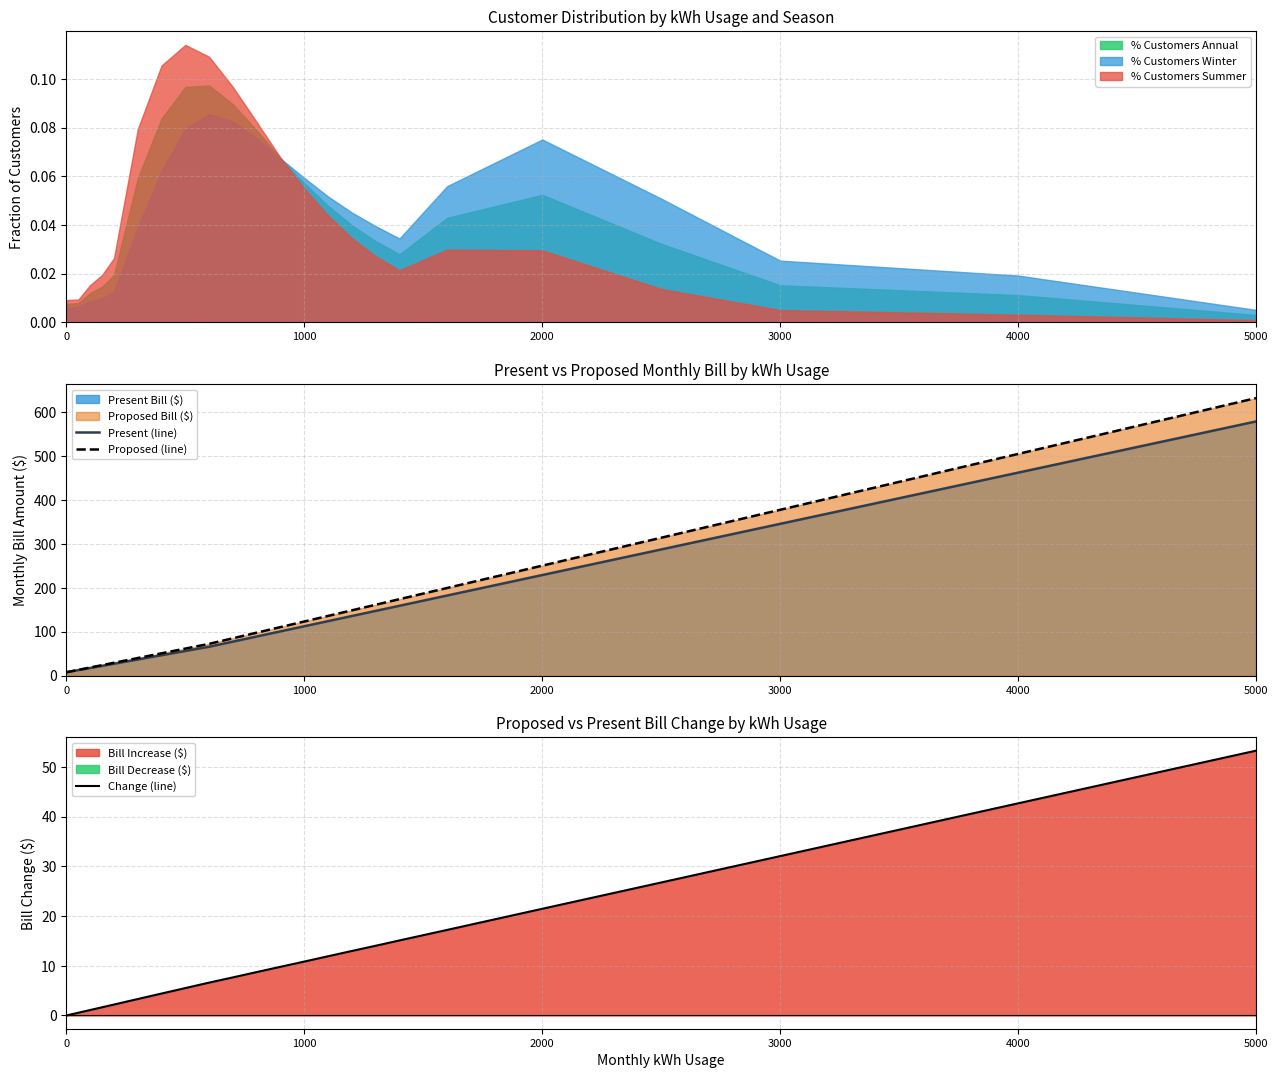

At how many categories does at least one series exceed 365?

3